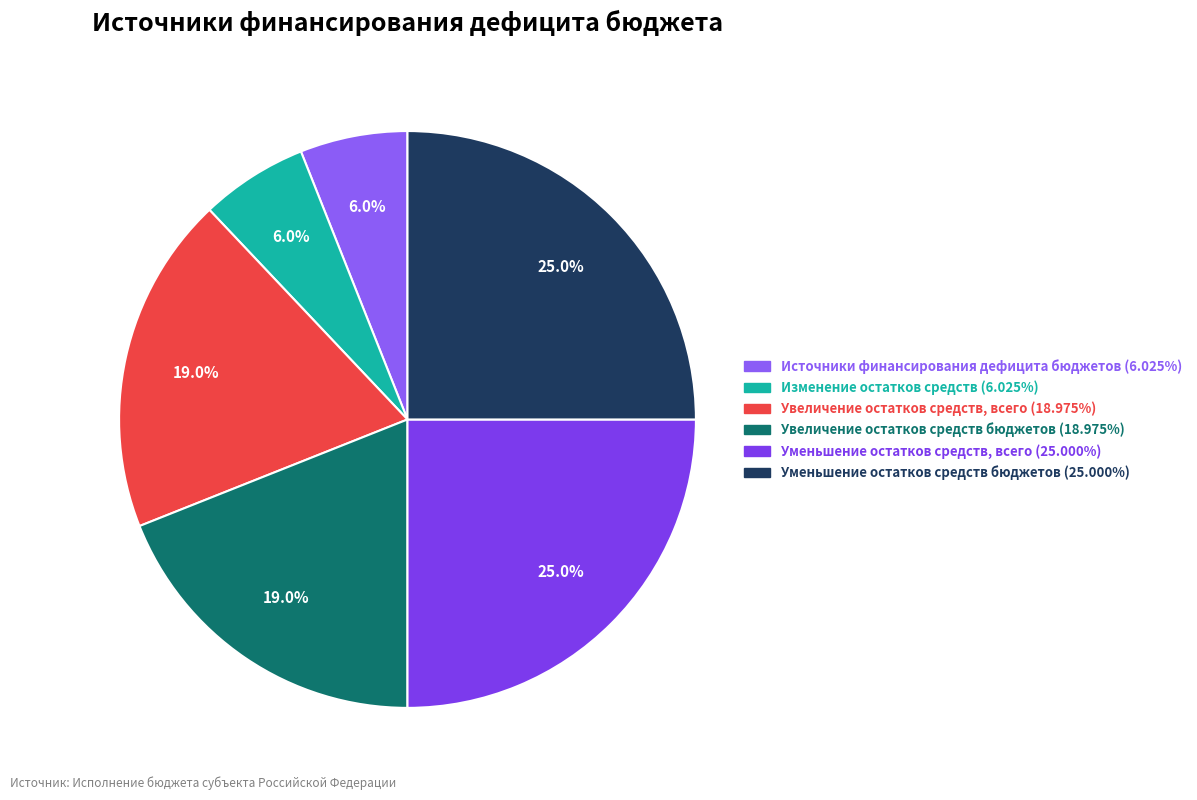

How many segments does this pie chart have?

6